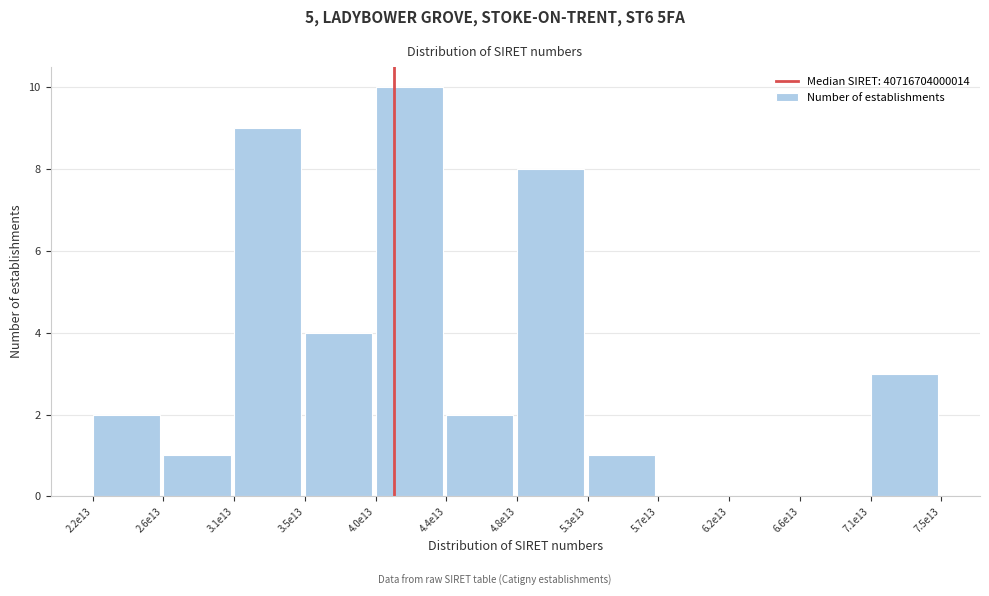

Reading left to right, what are all the values shown in this chart?

2.2e13=2	2.6e13=1	3.1e13=9	3.5e13=4	4.0e13=10	4.4e13=2	4.8e13=8	5.3e13=1	5.7e13=0	6.2e13=0	6.6e13=0	7.1e13=3